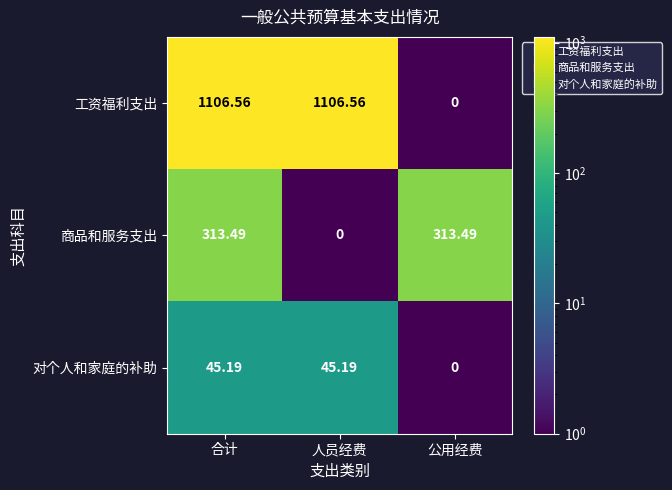

Which series changed the most between 合计 and 人员经费?

商品和服务支出